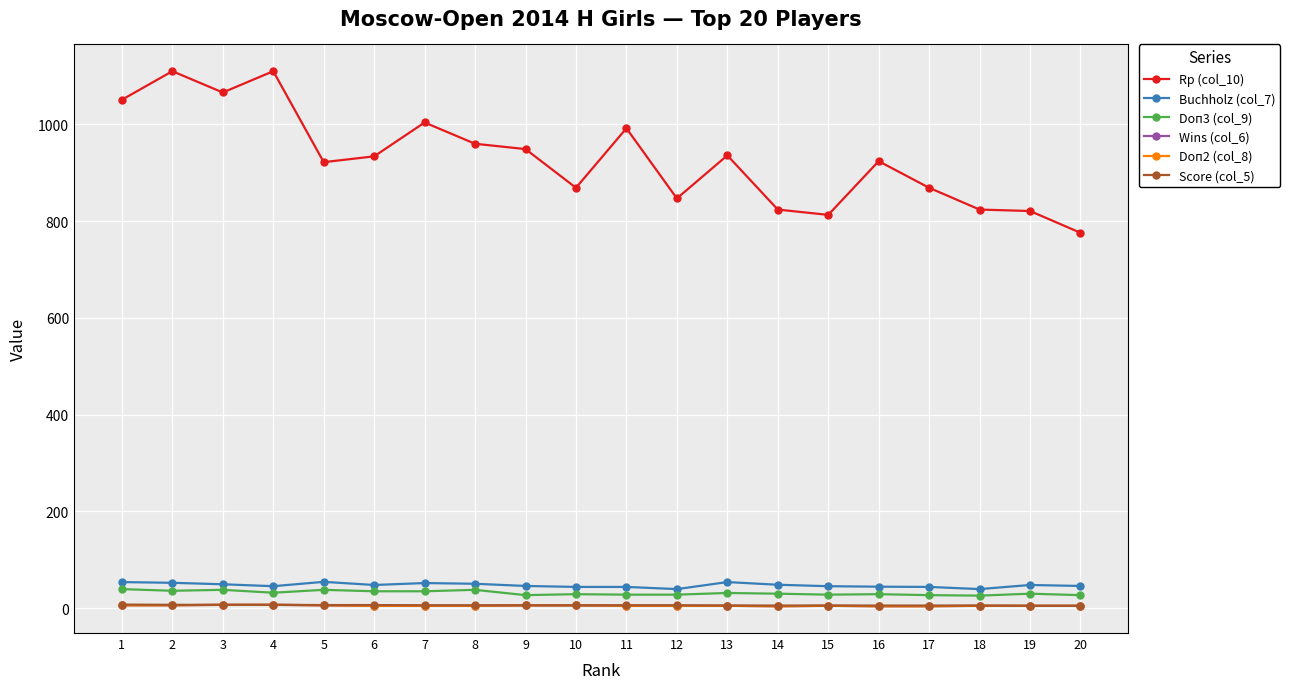

Reading right to left, transcribe all the data shown in this chart.

Rp (col_10): 20=776.0	19=821.0	18=824.0	17=869.0	16=924.0	15=813.0	14=824.0	13=936.0	12=847.0	11=992.0	10=869.0	9=949.0	8=960.0	7=1004.0	6=934.0	5=922.0	4=1110.0	3=1066.0	2=1110.0	1=1051.0
Buchholz (col_7): 20=46.0	19=48.0	18=39.5	17=44.0	16=44.5	15=45.5	14=48.5	13=54.0	12=39.5	11=44.0	10=44.0	9=46.0	8=50.5	7=52.0	6=48.0	5=54.5	4=45.5	3=49.5	2=52.5	1=54.0
Doп3 (col_9): 20=27.0	19=30.0	18=26.0	17=27.0	16=29.0	15=28.0	14=30.0	13=31.5	12=28.0	11=28.0	10=29.0	9=27.0	8=38.0	7=35.0	6=35.0	5=38.0	4=32.0	3=38.0	2=36.0	1=39.5
Wins (col_6): 20=5.0	19=5.0	18=5.0	17=4.0	16=4.0	15=5.0	14=4.0	13=5.0	12=5.0	11=5.0	10=6.0	9=6.0	8=5.0	7=5.0	6=5.0	5=6.0	4=7.0	3=7.0	2=6.0	1=6.0
Doп2 (col_8): 20=5.0	19=5.0	18=5.0	17=4.0	16=4.0	15=5.0	14=4.0	13=5.0	12=5.0	11=5.0	10=6.0	9=6.0	8=5.0	7=5.0	6=5.0	5=6.0	4=7.0	3=7.0	2=6.0	1=6.0
Score (col_5): 20=5.0	19=5.0	18=5.5	17=5.5	16=5.5	15=5.5	14=5.5	13=5.5	12=6.0	11=6.0	10=6.0	9=6.0	8=6.0	7=6.0	6=6.5	5=6.5	4=7.0	3=7.0	2=7.0	1=7.5